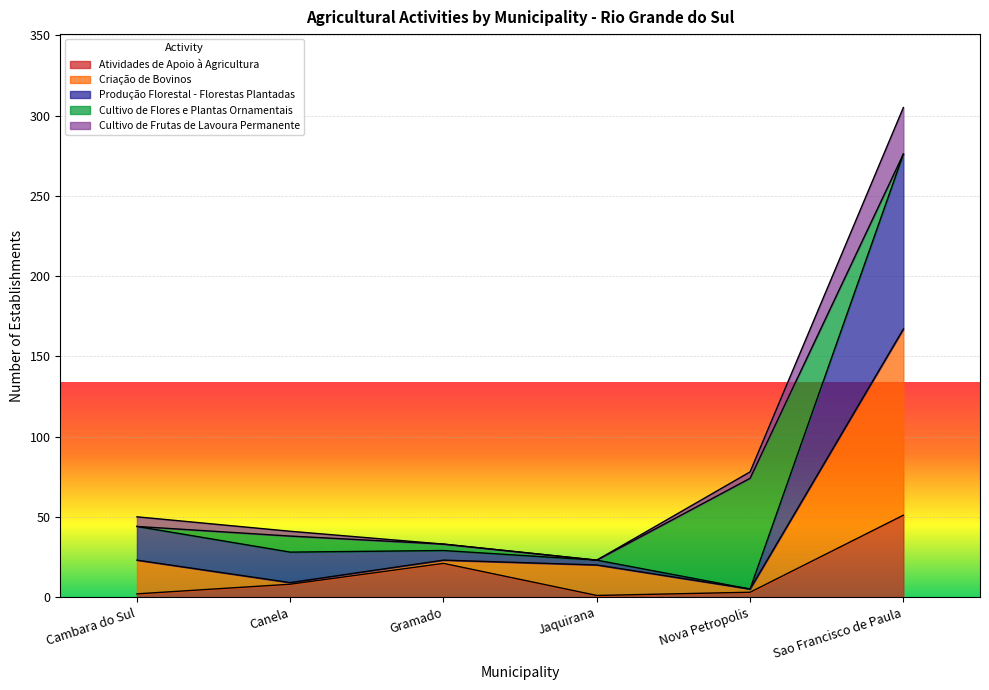

How many lines are shown in the chart?

5